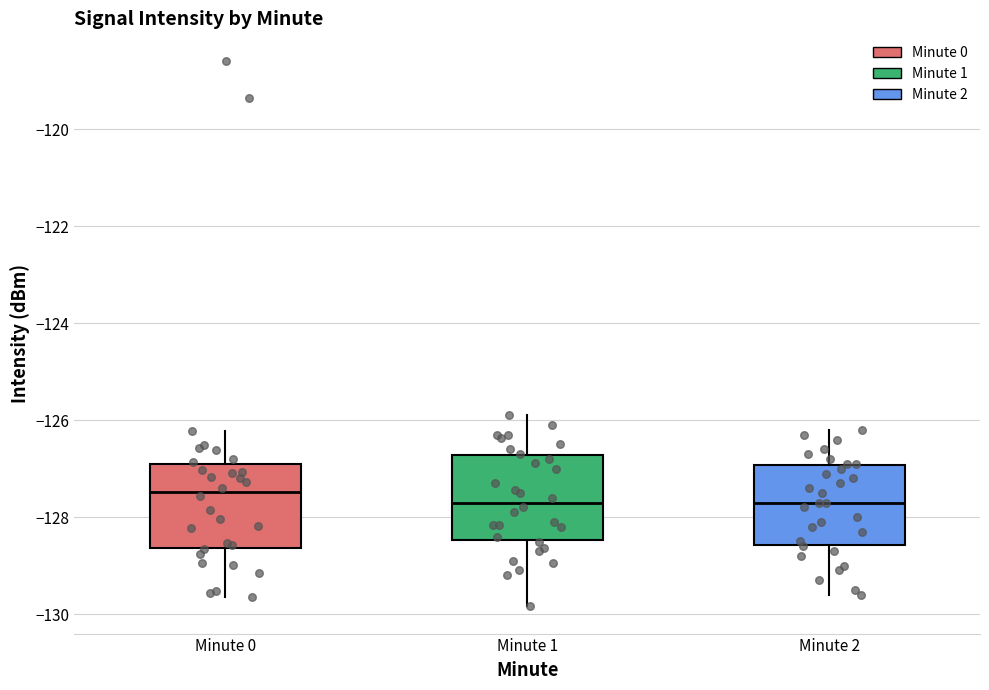

Reading left to right, read every box against the y-axis: the position of its median line, the range the box covers, and the ends of its whiskers. The values are not printed on the chart, so give them approximately, as read against the axis.

Minute 0: median -127.4, box -128.6 to -126.8, whiskers -129.6 to -126.2
Minute 1: median -127.6, box -128.4 to -126.8, whiskers -129.8 to -125.8
Minute 2: median -127.6, box -128.6 to -127.0, whiskers -129.6 to -126.2